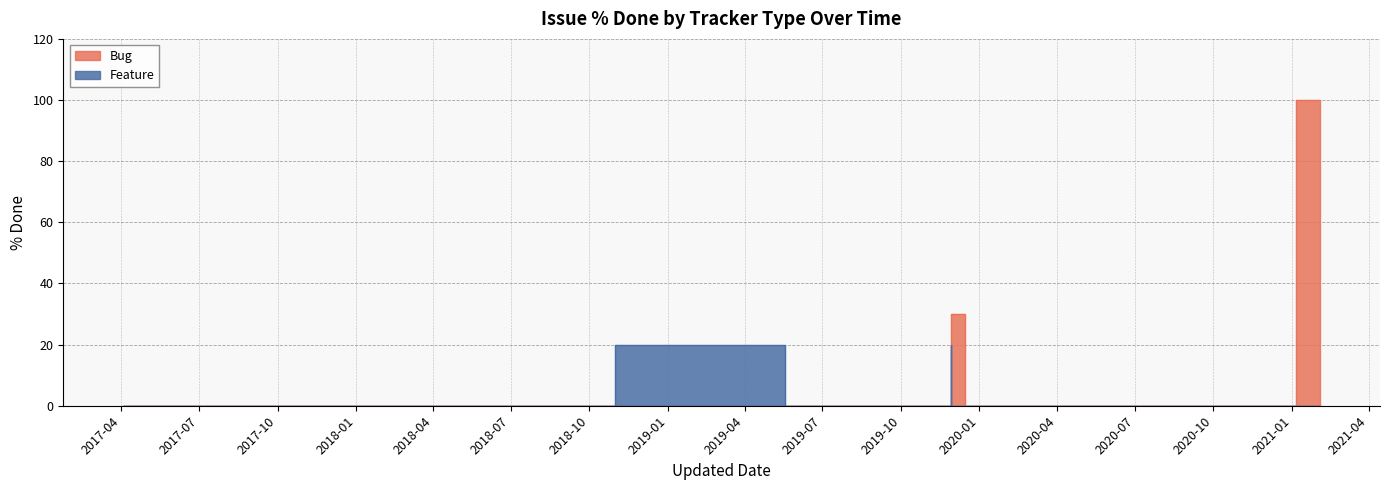

At which label does Feature reach its minimum?

2021-02-03